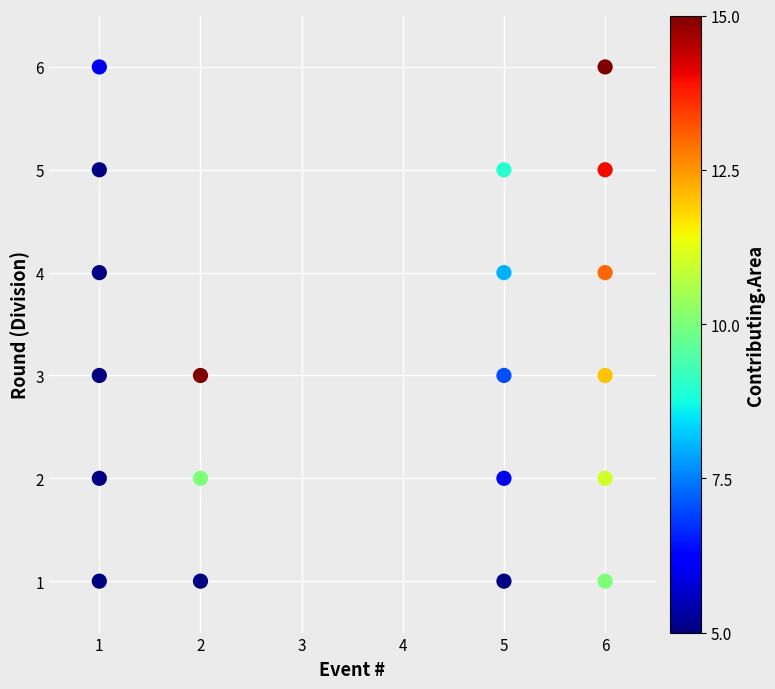

What is the range of X values (max minus min)?

5